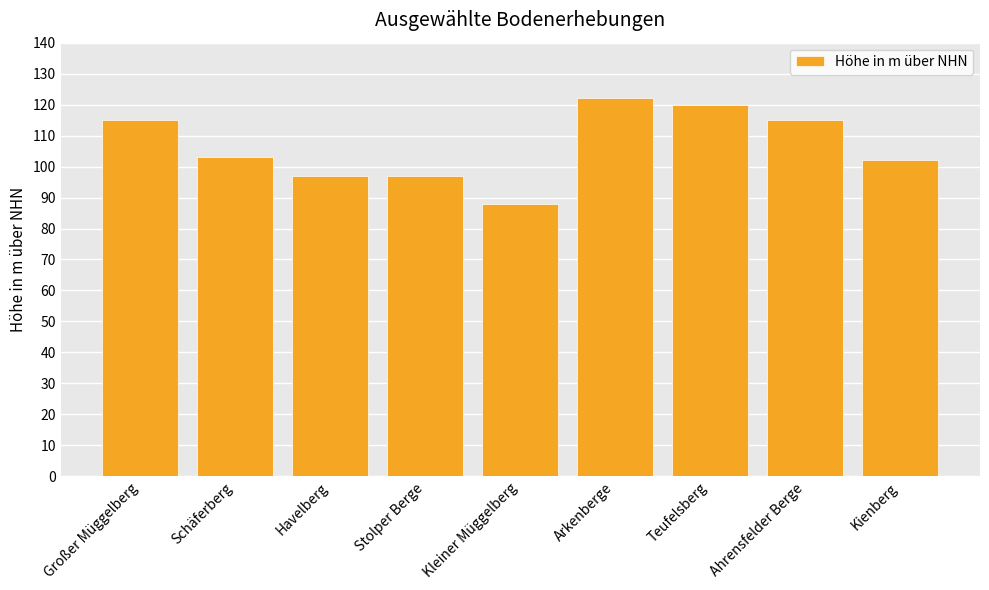

What is the ratio of the value at Ahrensfelder Berge to the value at Teufelsberg?

1.0